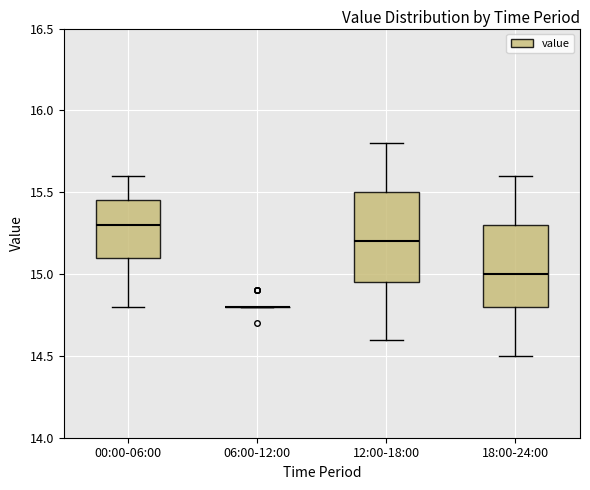

Which box is the tallest, from its lower edge to its upper edge?

12:00-18:00